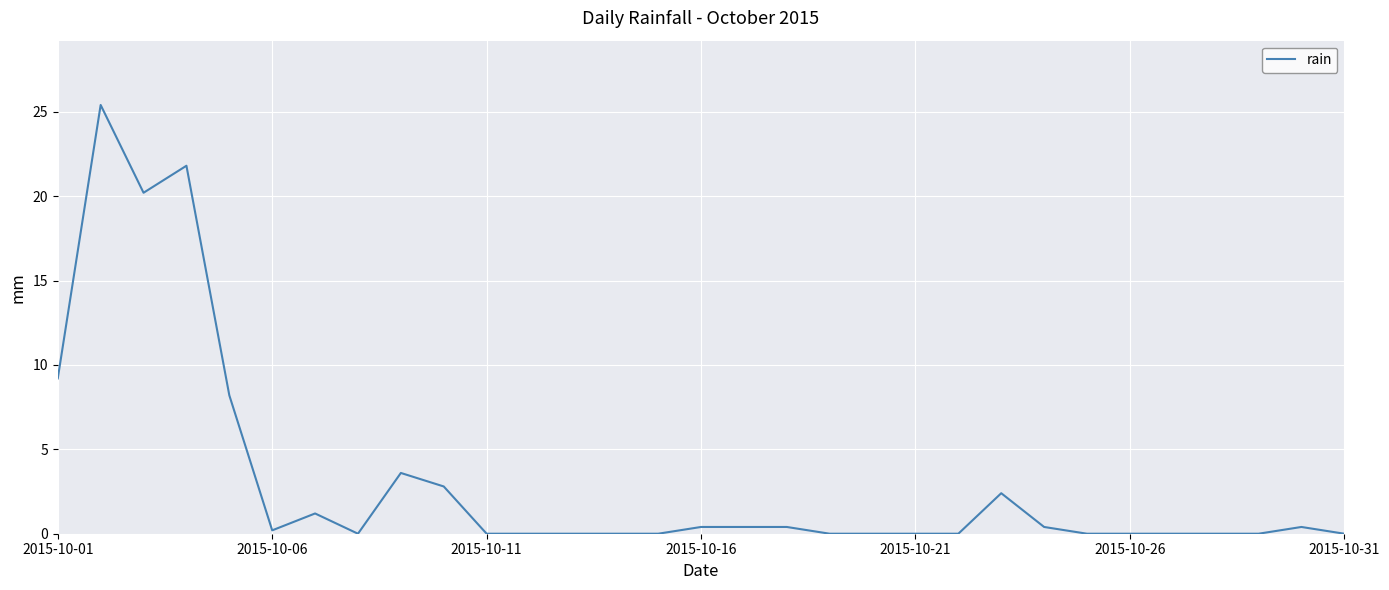

What is the difference between the maximum and minimum values?

25.4